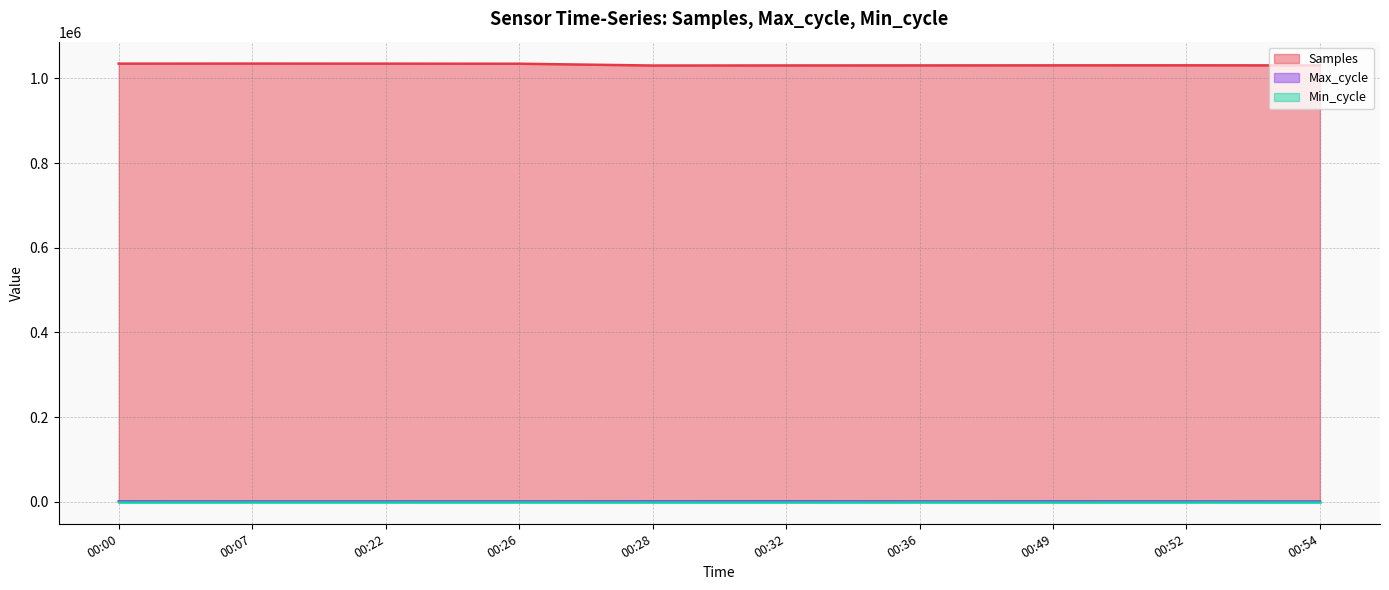

True or false: Max_cycle has more than 2 points higher than both neighbors.

False